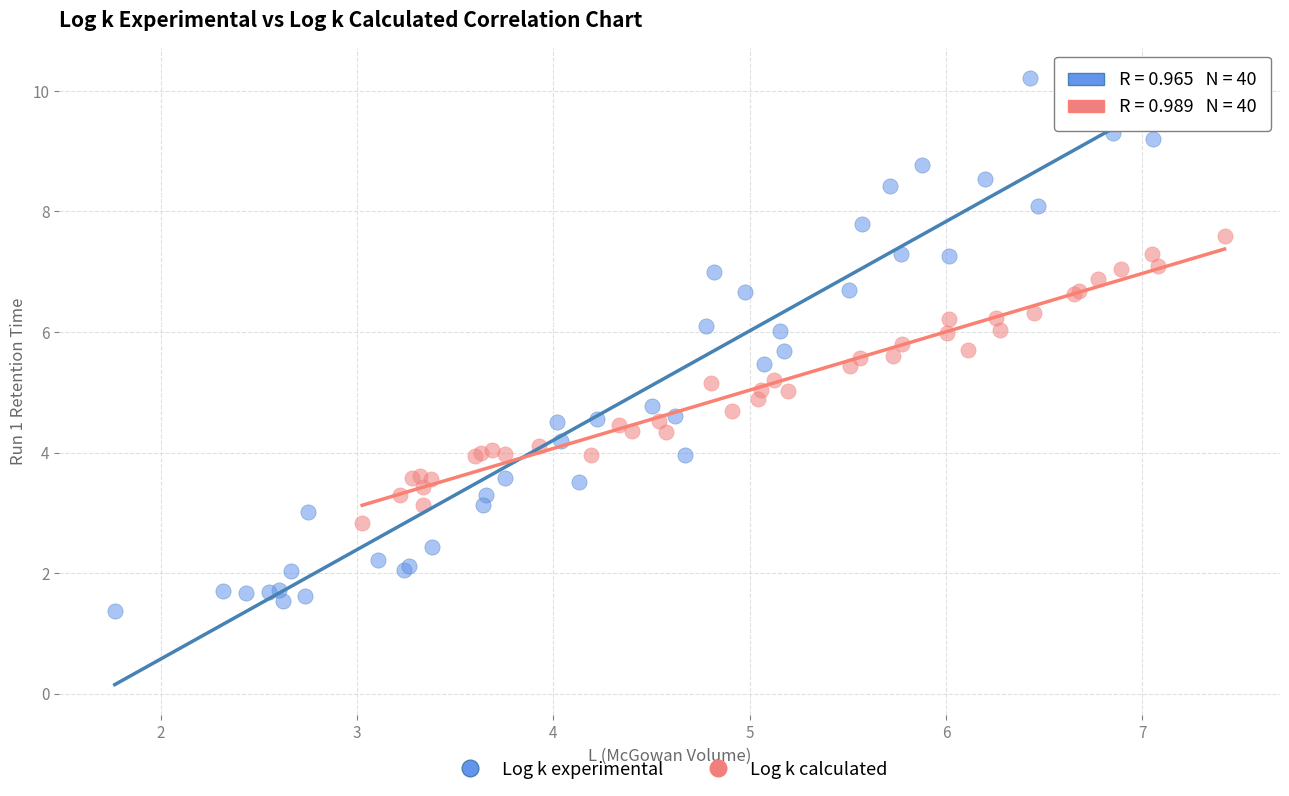

Which series has the widest spread of Y values?

Log k experimental